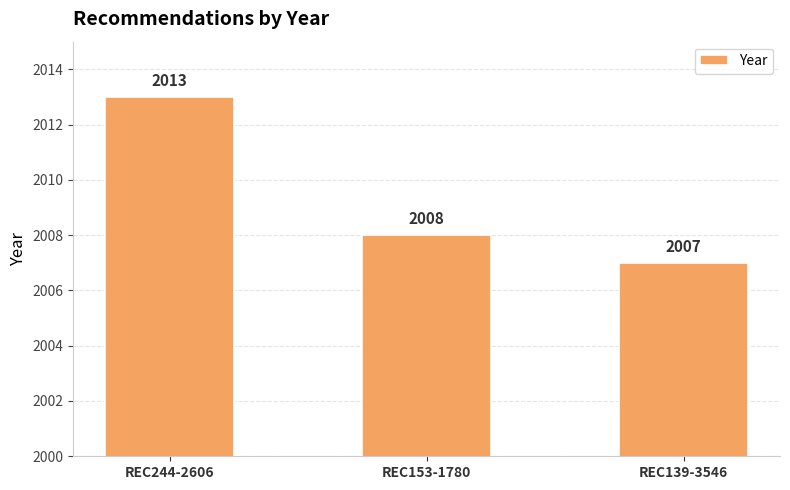

Reading left to right, extract all data points from this chart.

2013	2008	2007